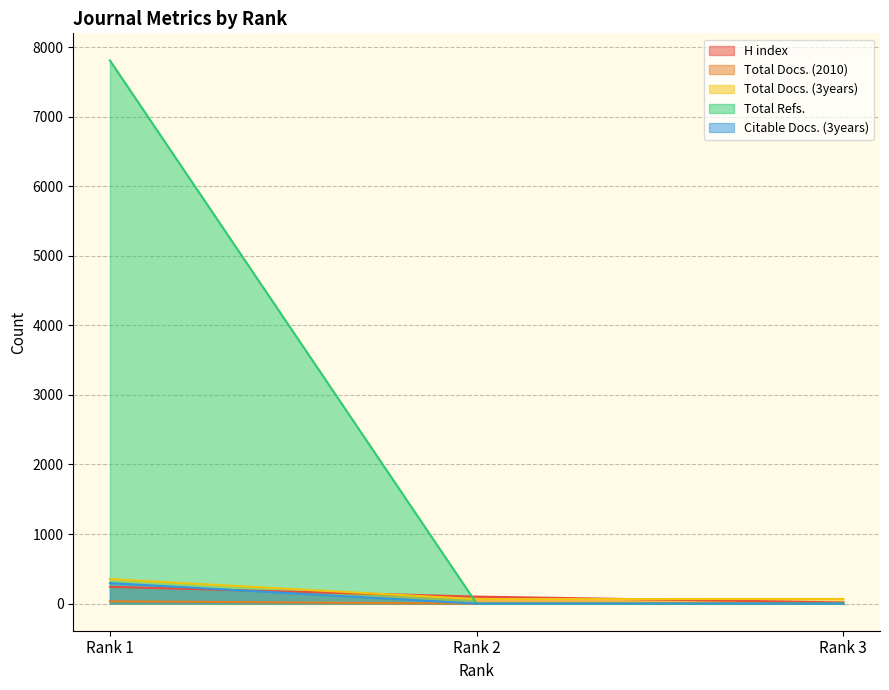

Is it true that H index equals 136 at Rank 1?

False